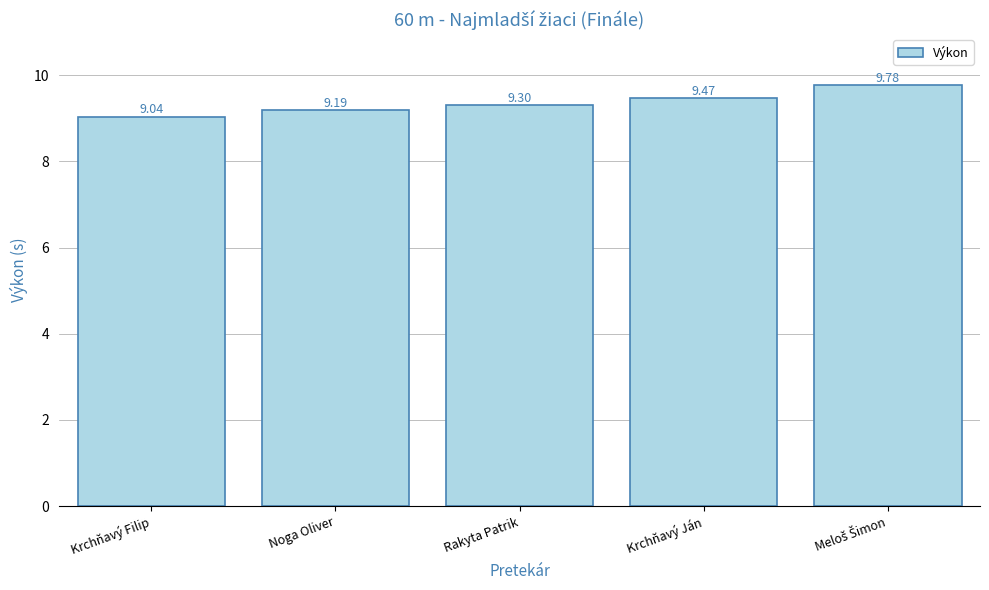

Does the chart contain any negative values?

No